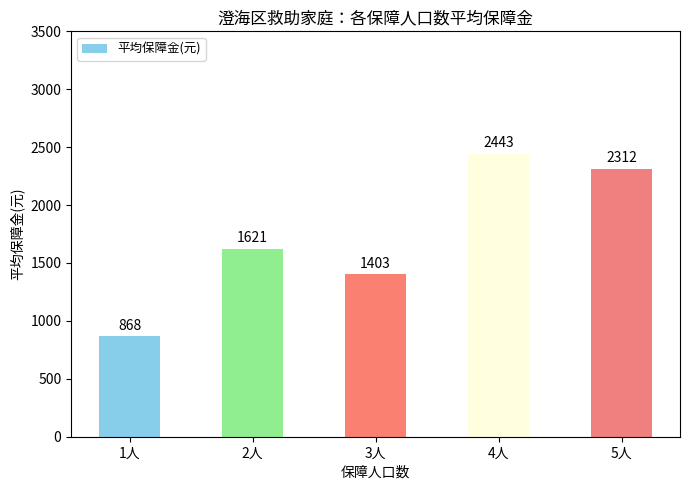

True or false: the data shows 3665.1 at 4人.

False